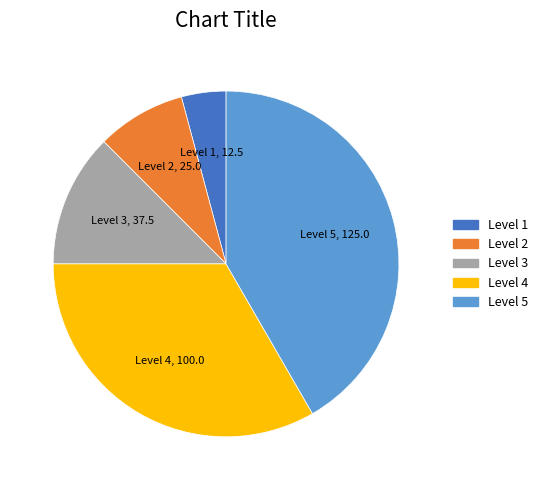

Does any single category account for the majority?

No